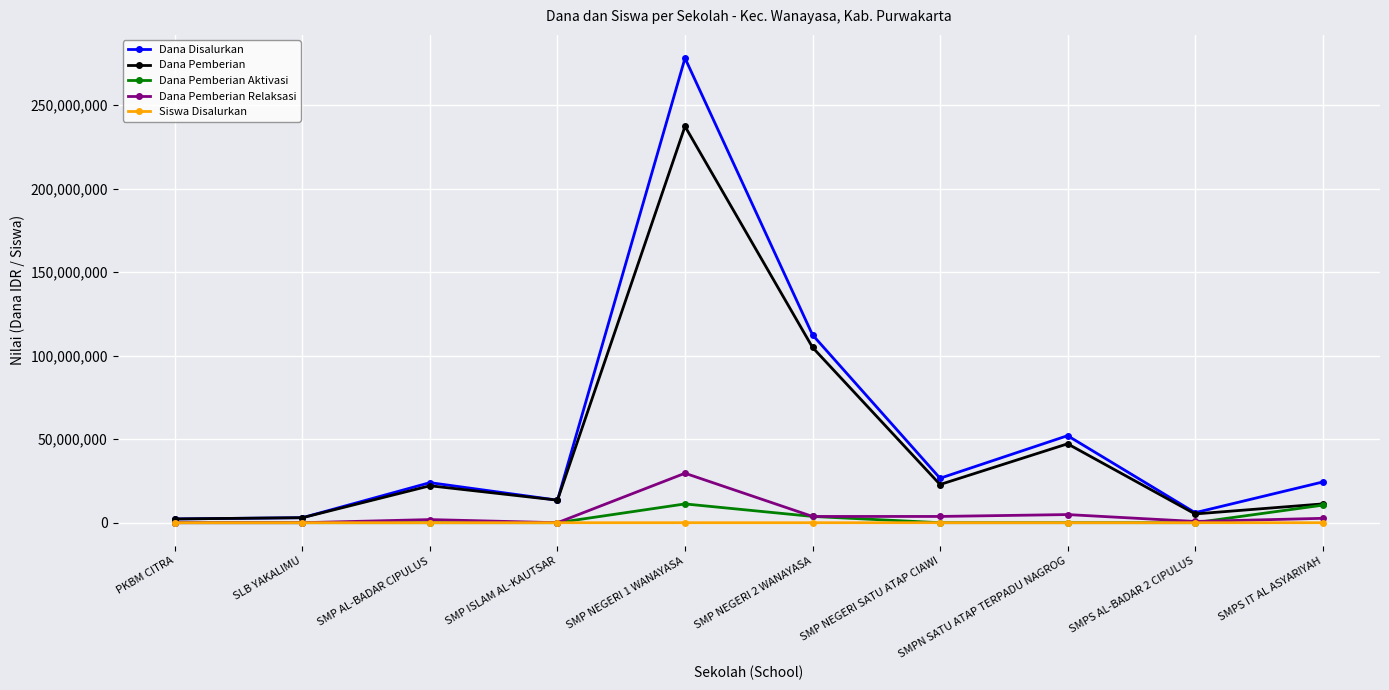

Is it true that Dana Pemberian Relaksasi equals 750000 at SMPS AL-BADAR 2 CIPULUS?

True